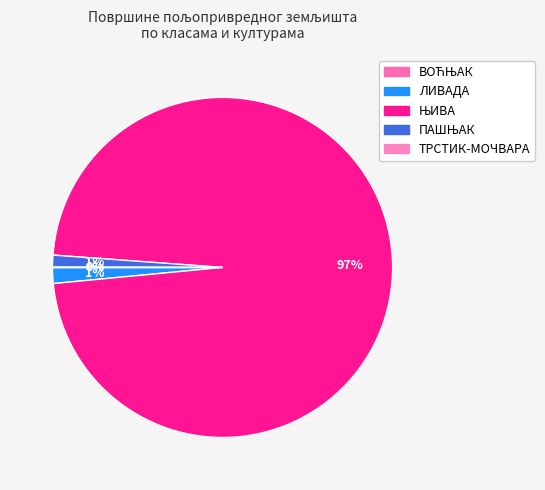

To the nearest percent, what is the difference between the largest and smallest slice percentages?

97%